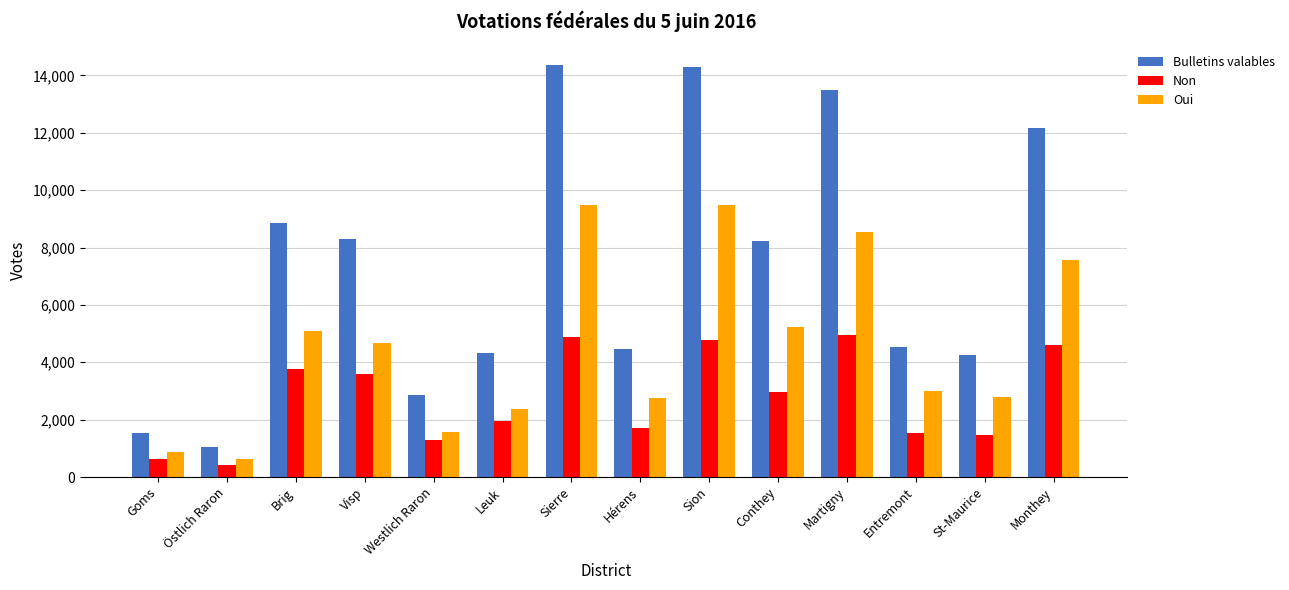

What is the highest value of the Bulletins valables series?

14365